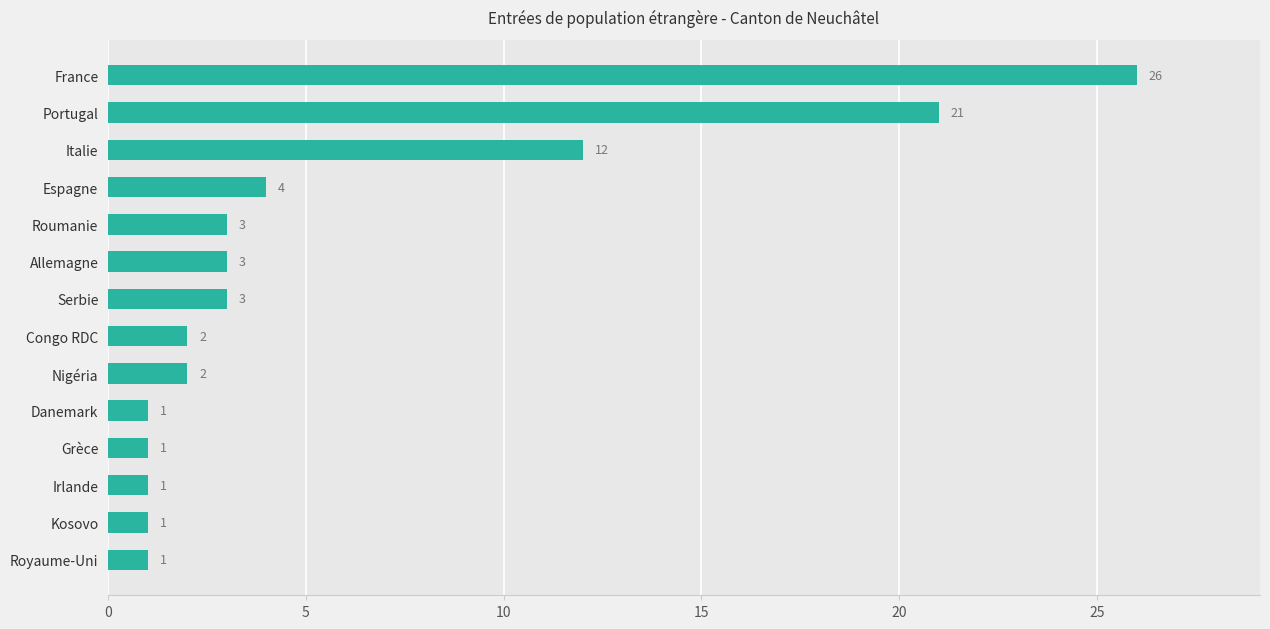

Does the chart contain any negative values?

No